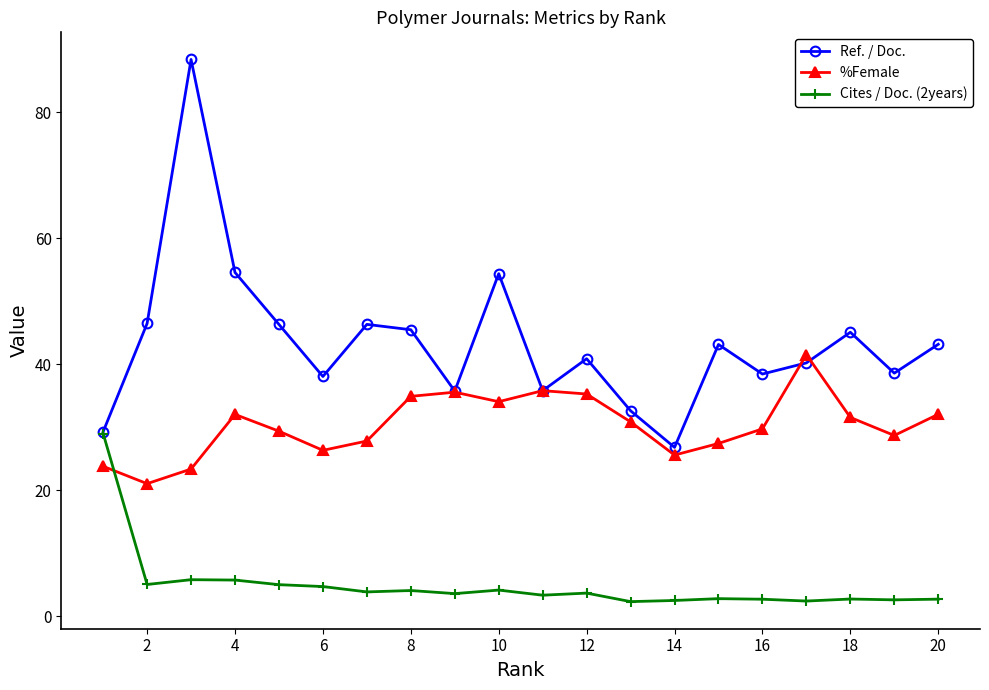

What is the minimum value shown in the chart?

2.3